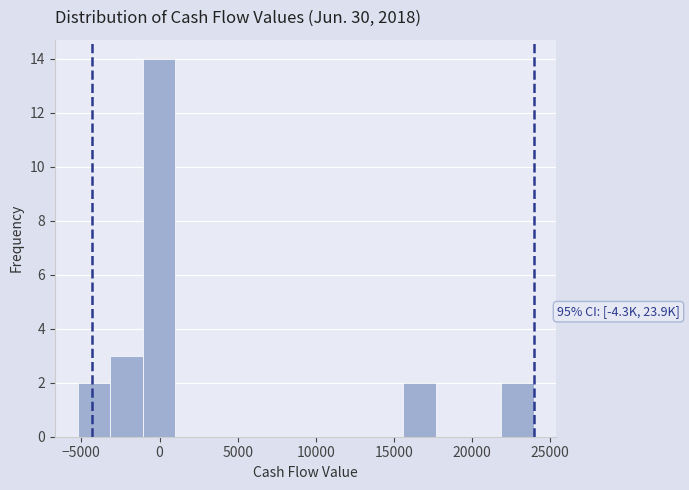

Over which range of the x-axis is the bar tallest?

-1000 to 1000